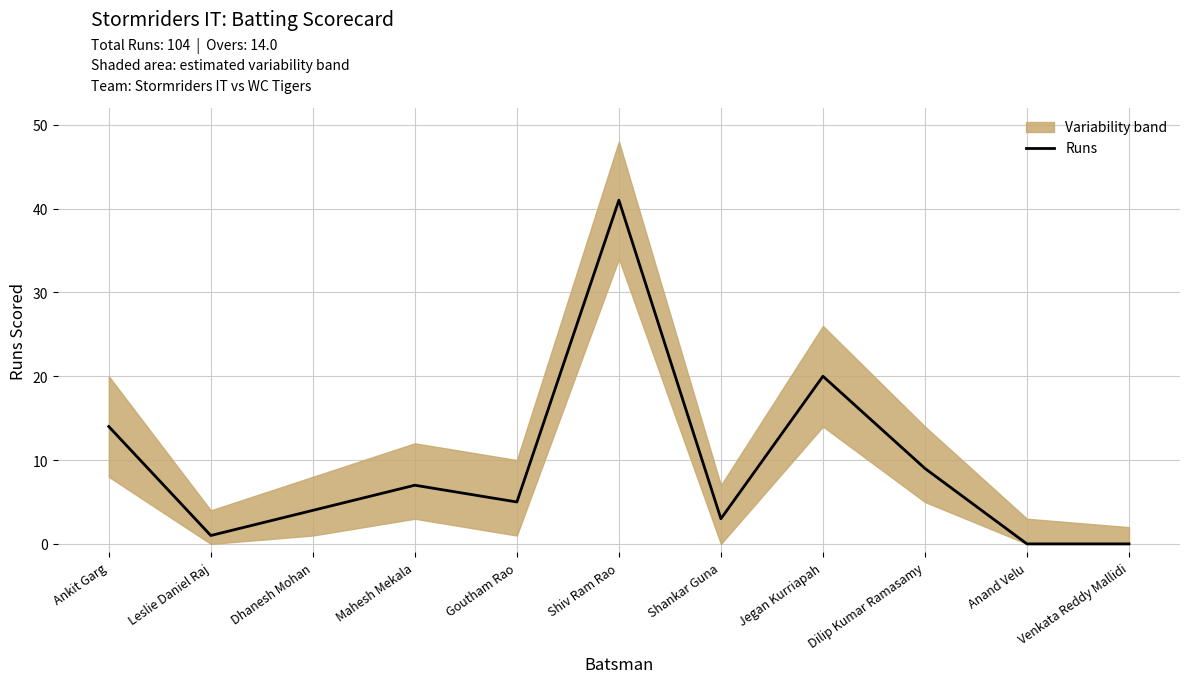

Where does the data first go above 5?

Ankit Garg